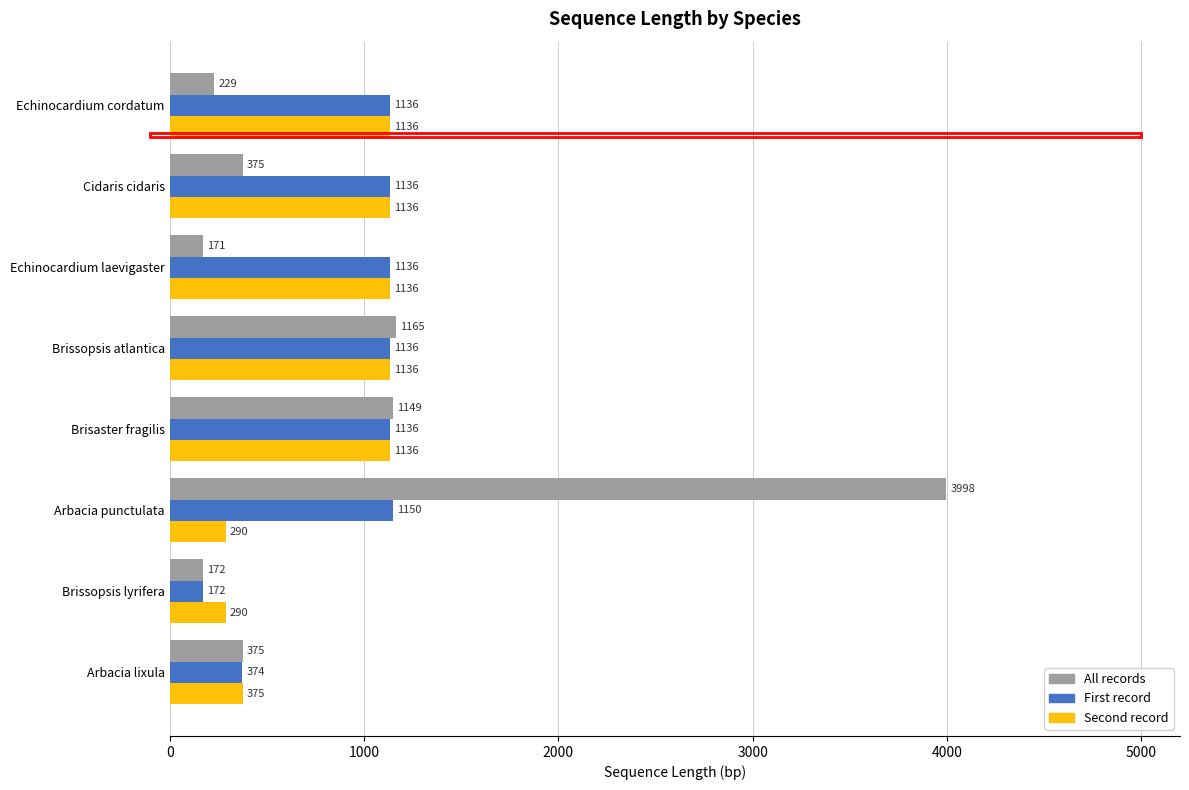

Which label corresponds to the largest value in the chart?

Arbacia punctulata